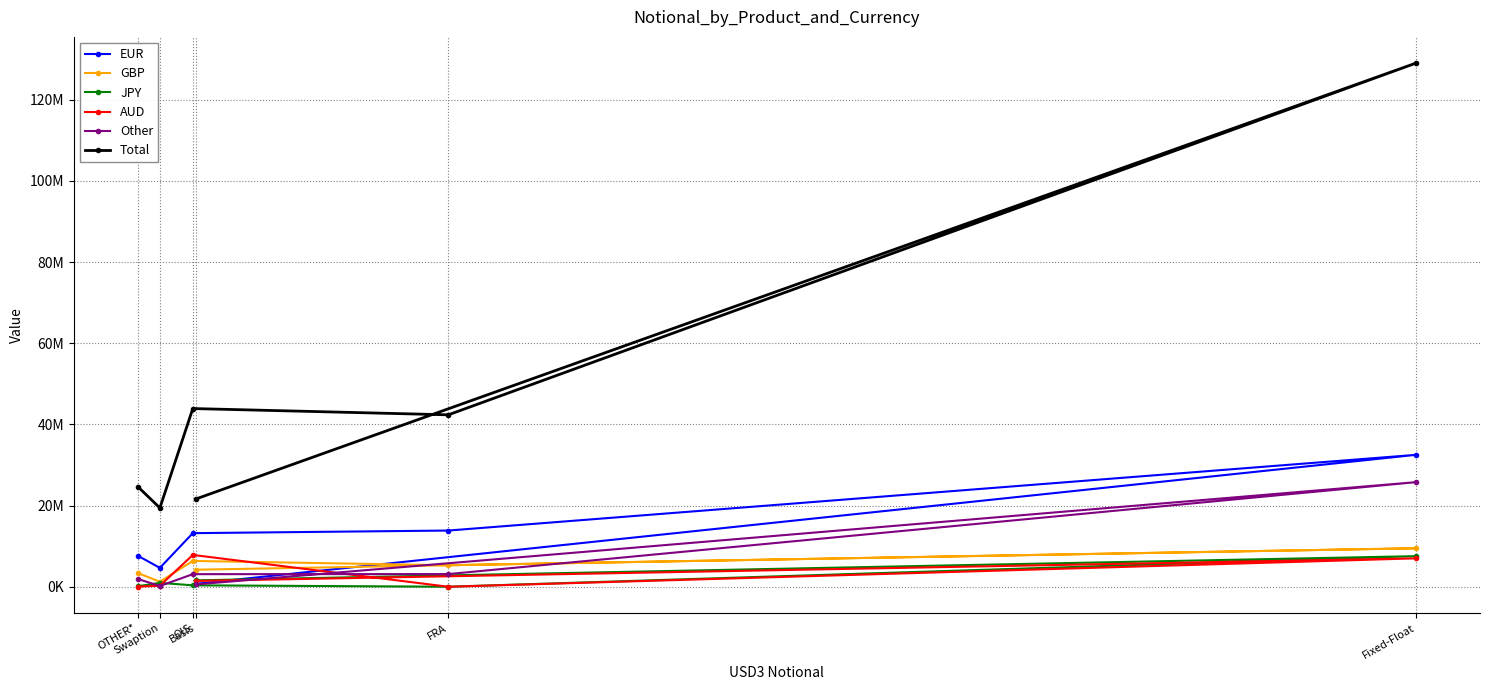

True or false: Total has a value of 43919252 at OIS.

True